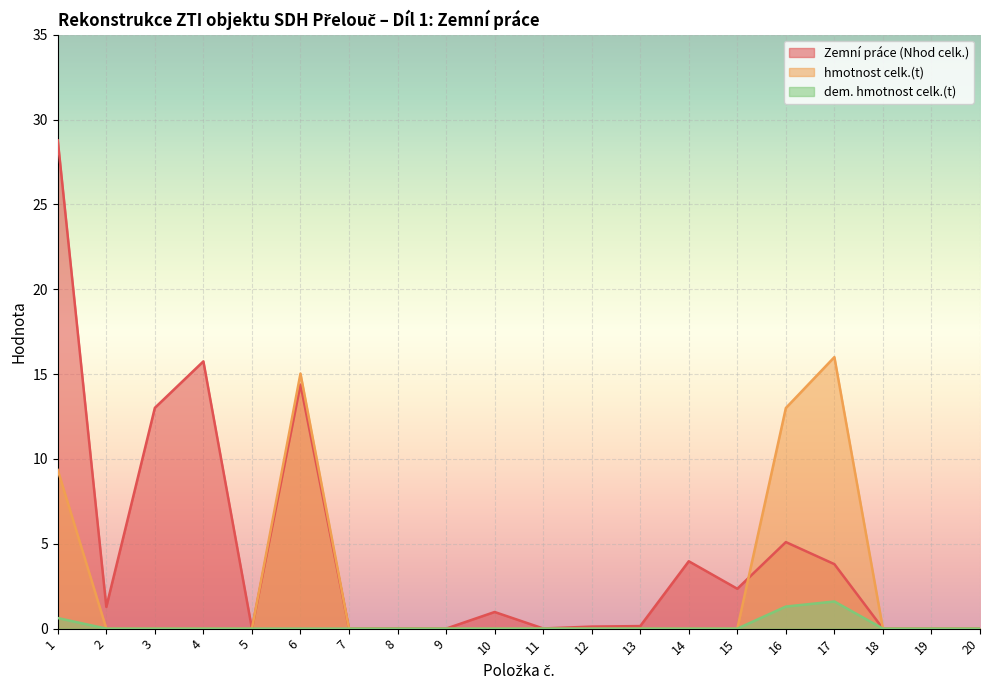

Which series has the largest total across all categories?

Zemní práce (Nhod celk.)